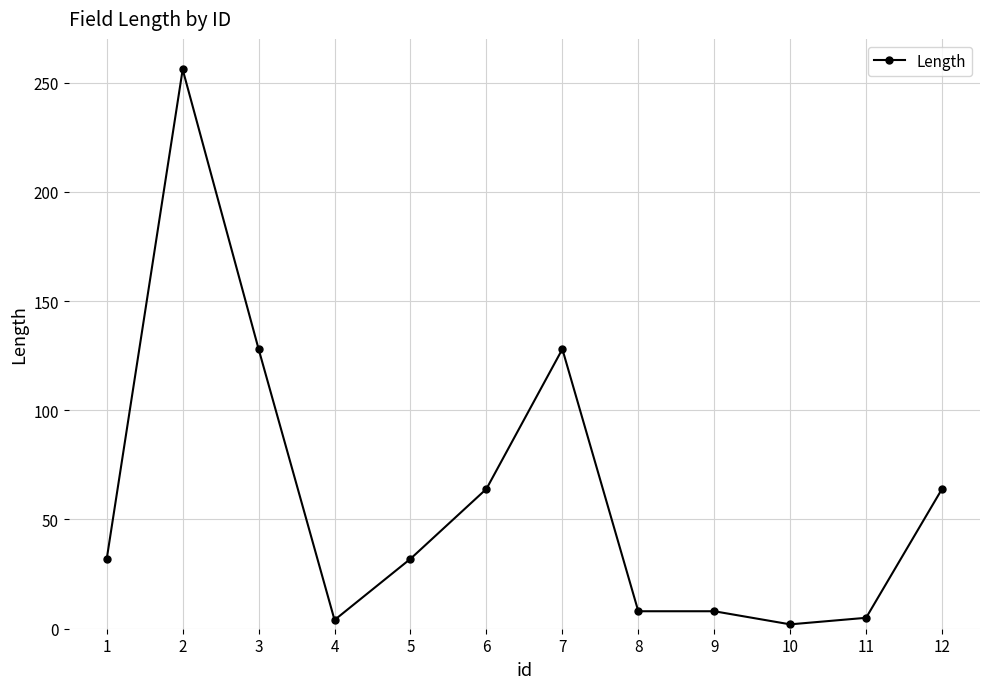

What is the greatest value displayed?

256